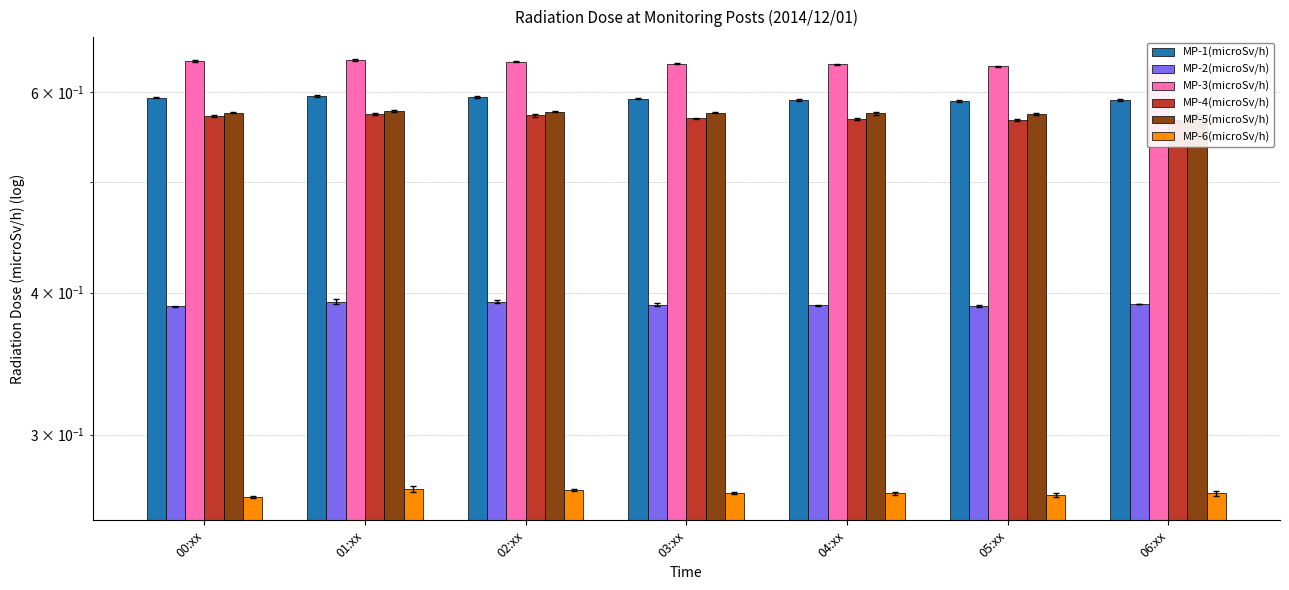

Which series has the widest spread of values?

MP-3(microSv/h)